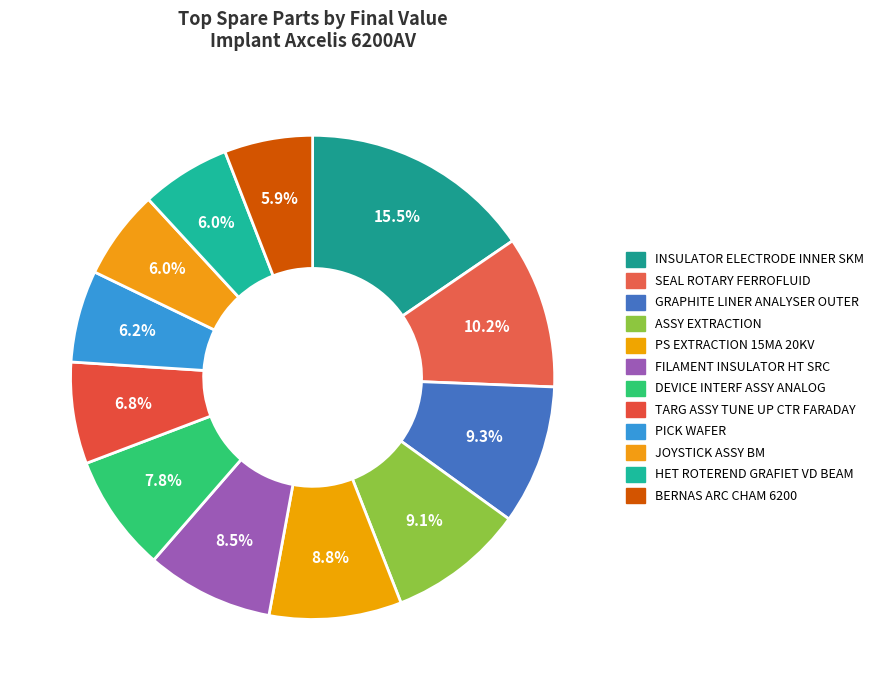

Is it true that PICK WAFER is 1% of the pie?

False